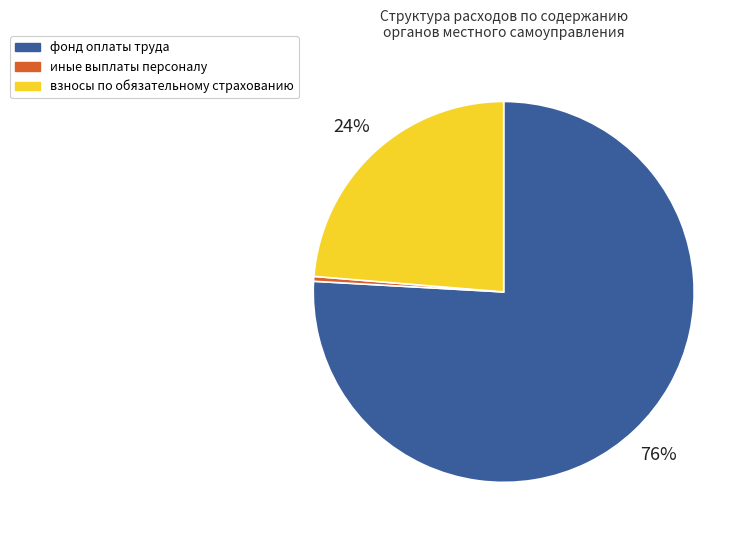

Between иные выплаты персоналу and фонд оплаты труда, which is larger?

фонд оплаты труда